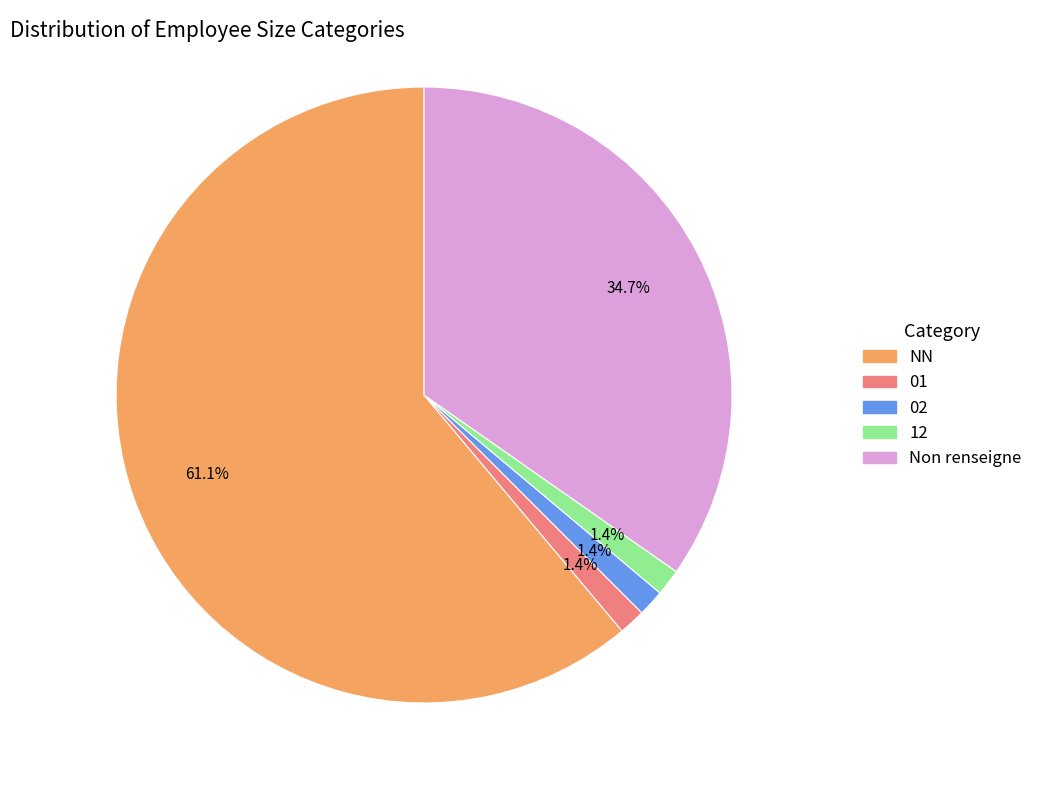

Is there a majority slice in this chart?

Yes